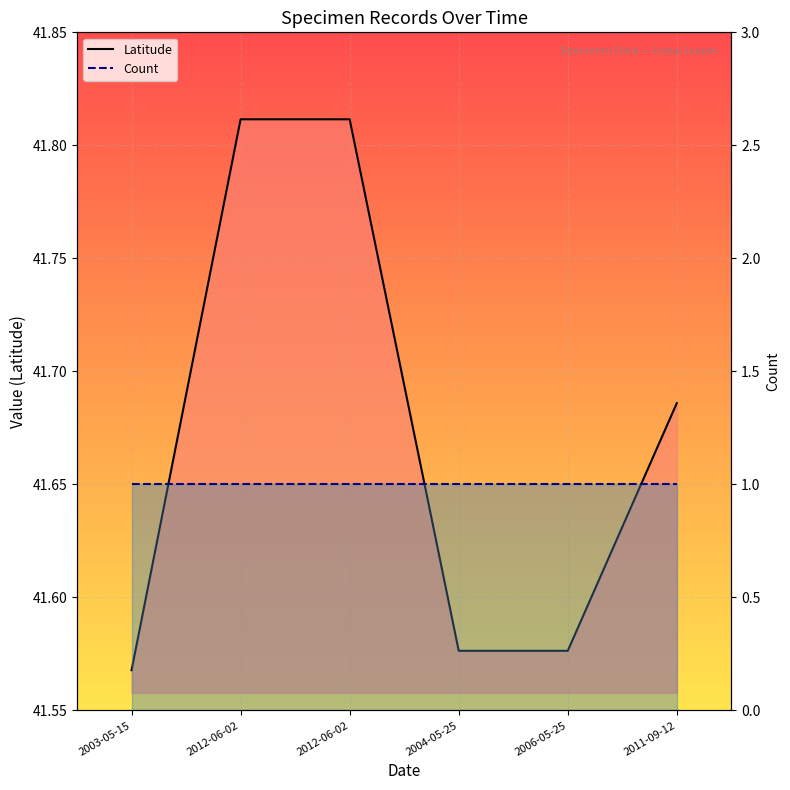

What is the total value across all series at 2003-05-15?

42.6